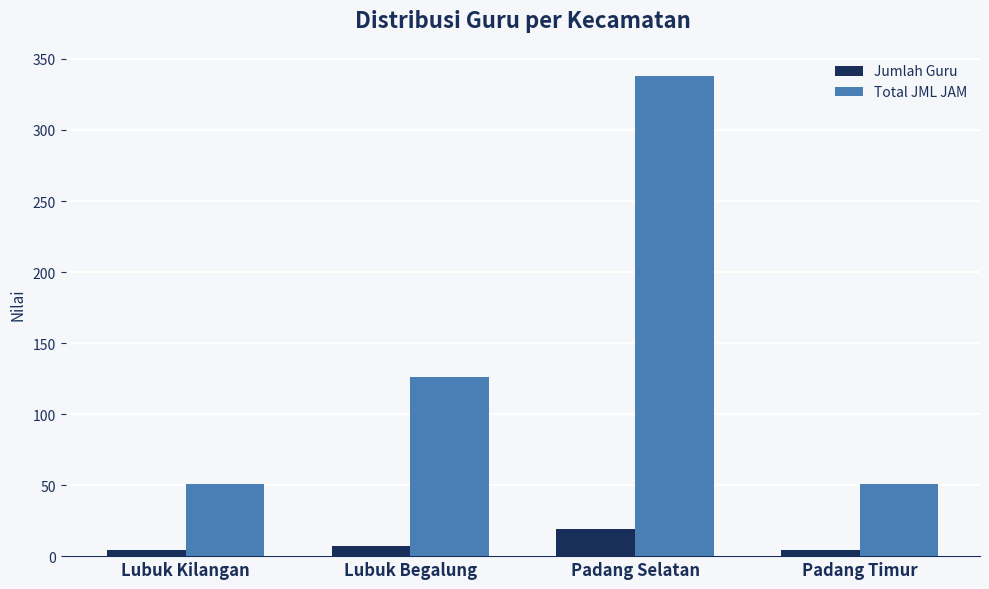

Which series has the largest total across all categories?

Total JML JAM